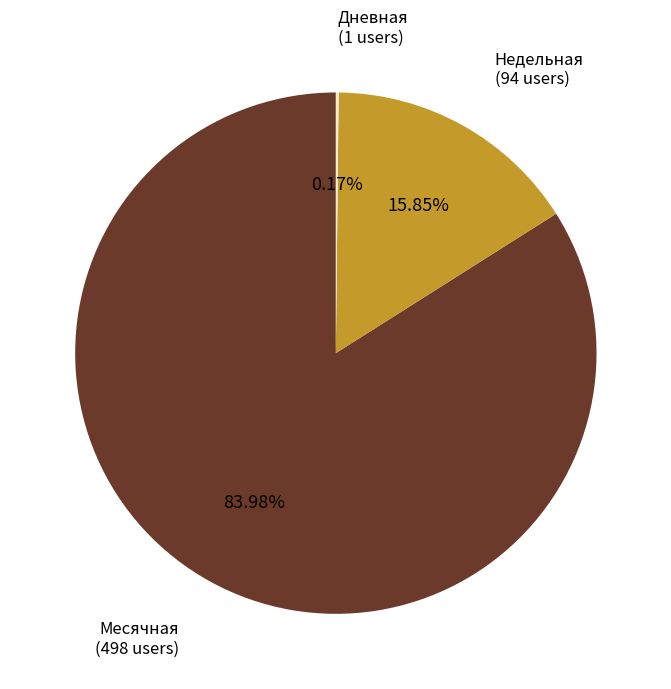

What is the largest slice in the pie chart?

Месячная